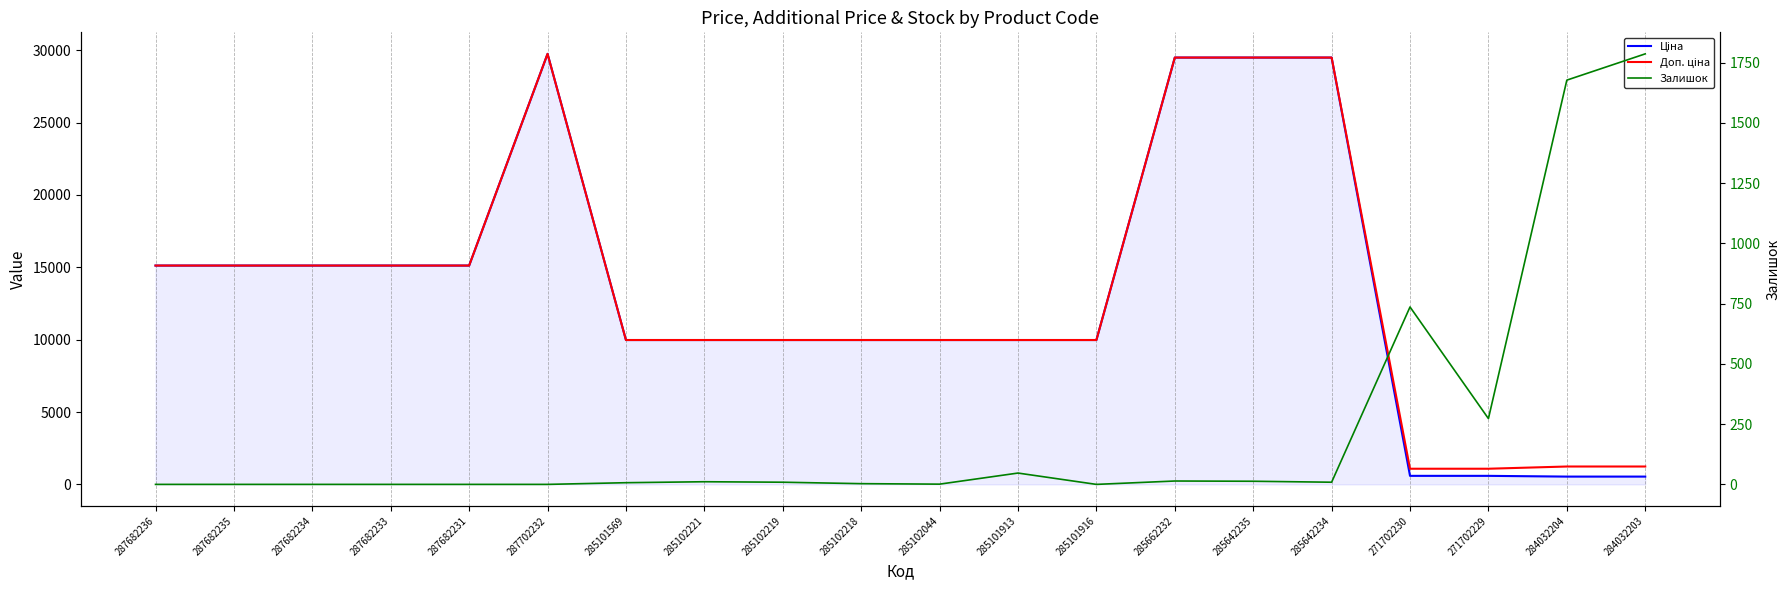

Is it true that Доп. ціна equals 15120.0 at 287682234?

True